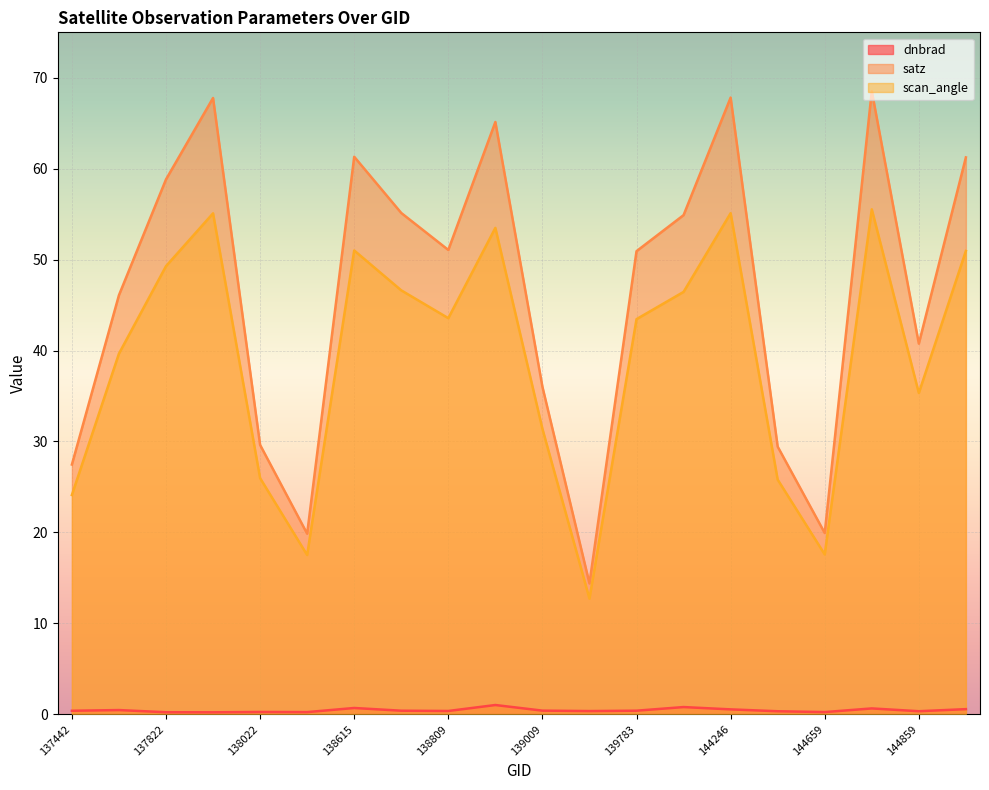

List the series in order of their peak value, lowest first.

dnbrad, scan_angle, satz